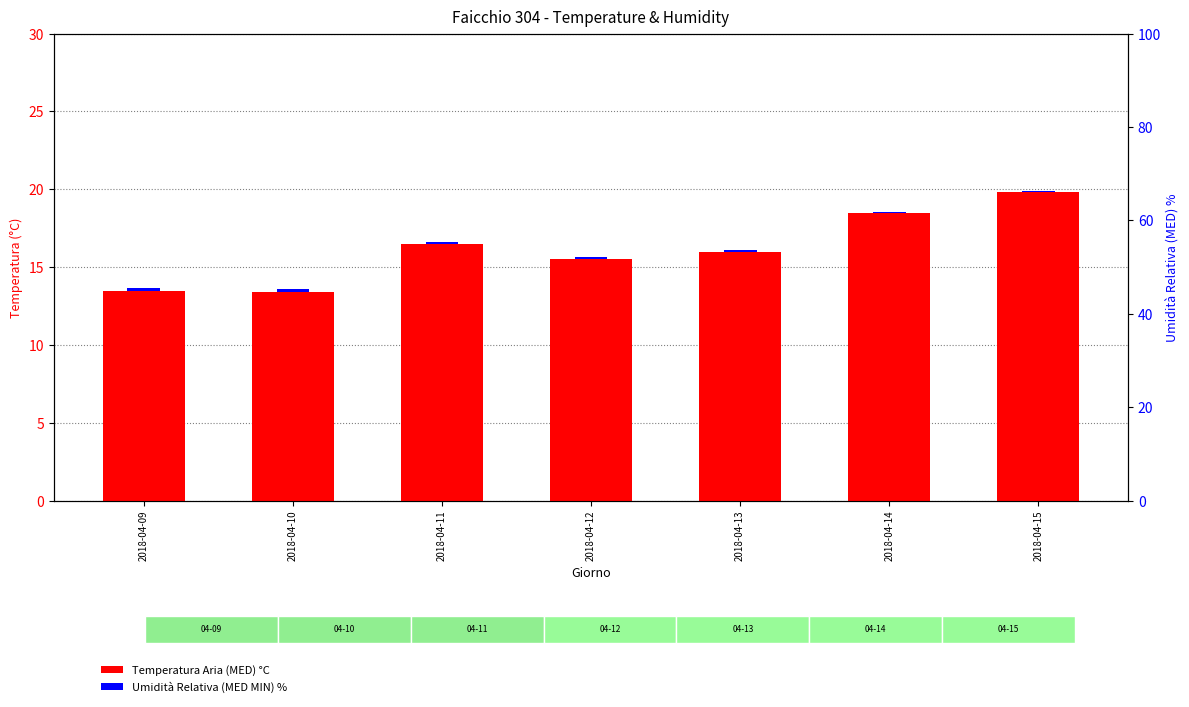

Which has a higher value, 2018-04-13 or 2018-04-12?

2018-04-13